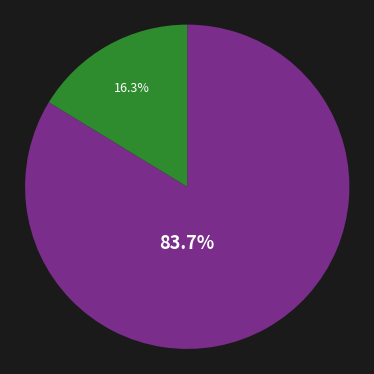

To the nearest percent, what is the average slice percentage?

50%